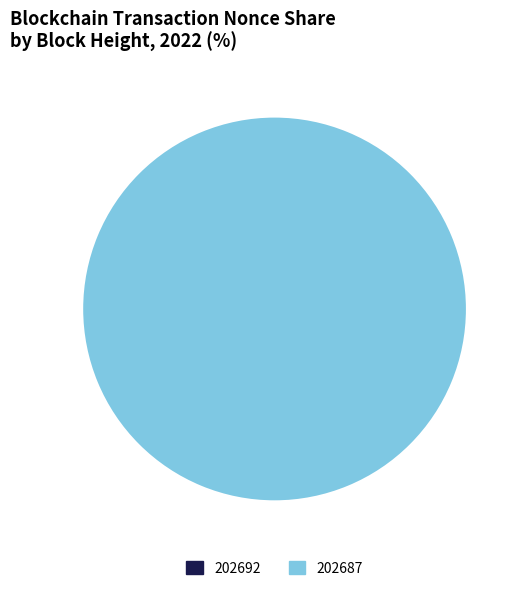

The 202687 slice represents 100% of the pie. True or false?

True